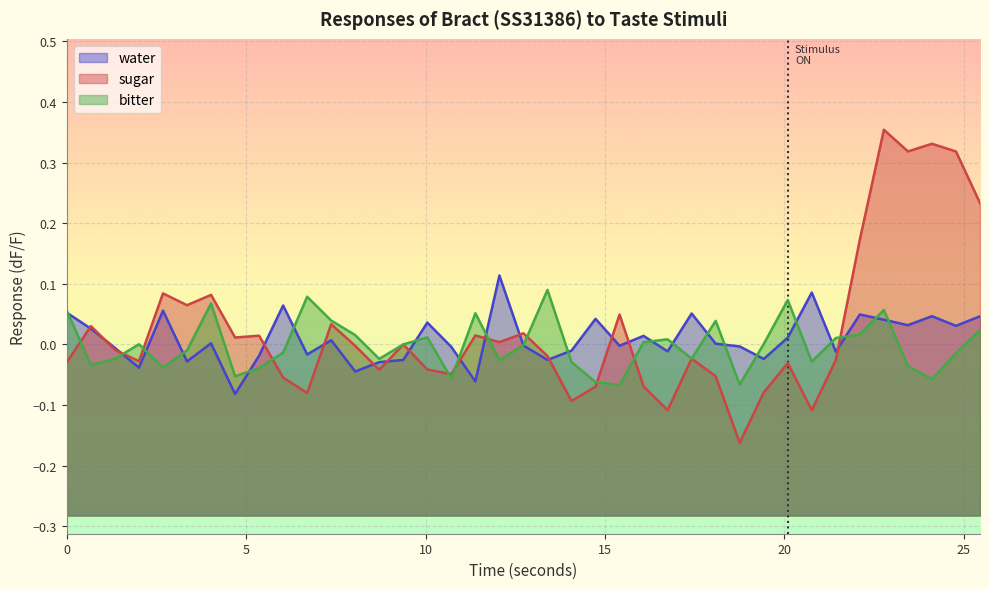

True or false: bitter has a value of 0.0 at 24.

False